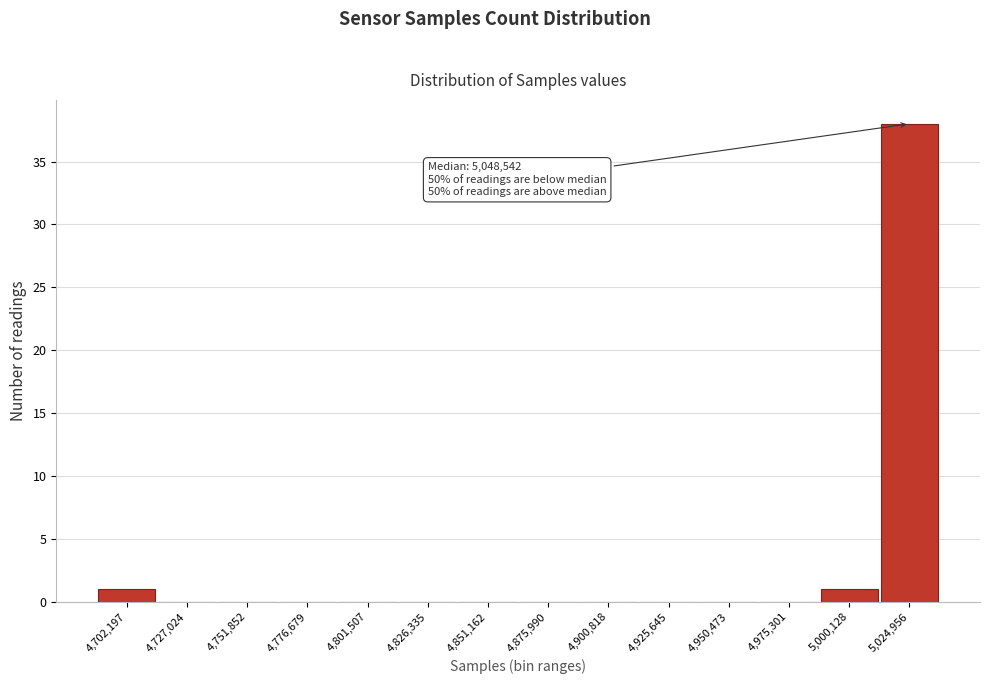

Reading left to right, extract all data points from this chart.

4,702,197=1	4,727,024=0	4,751,852=0	4,776,679=0	4,801,507=0	4,826,335=0	4,851,162=0	4,875,990=0	4,900,818=0	4,925,645=0	4,950,473=0	4,975,301=0	5,000,128=1	5,024,956=38